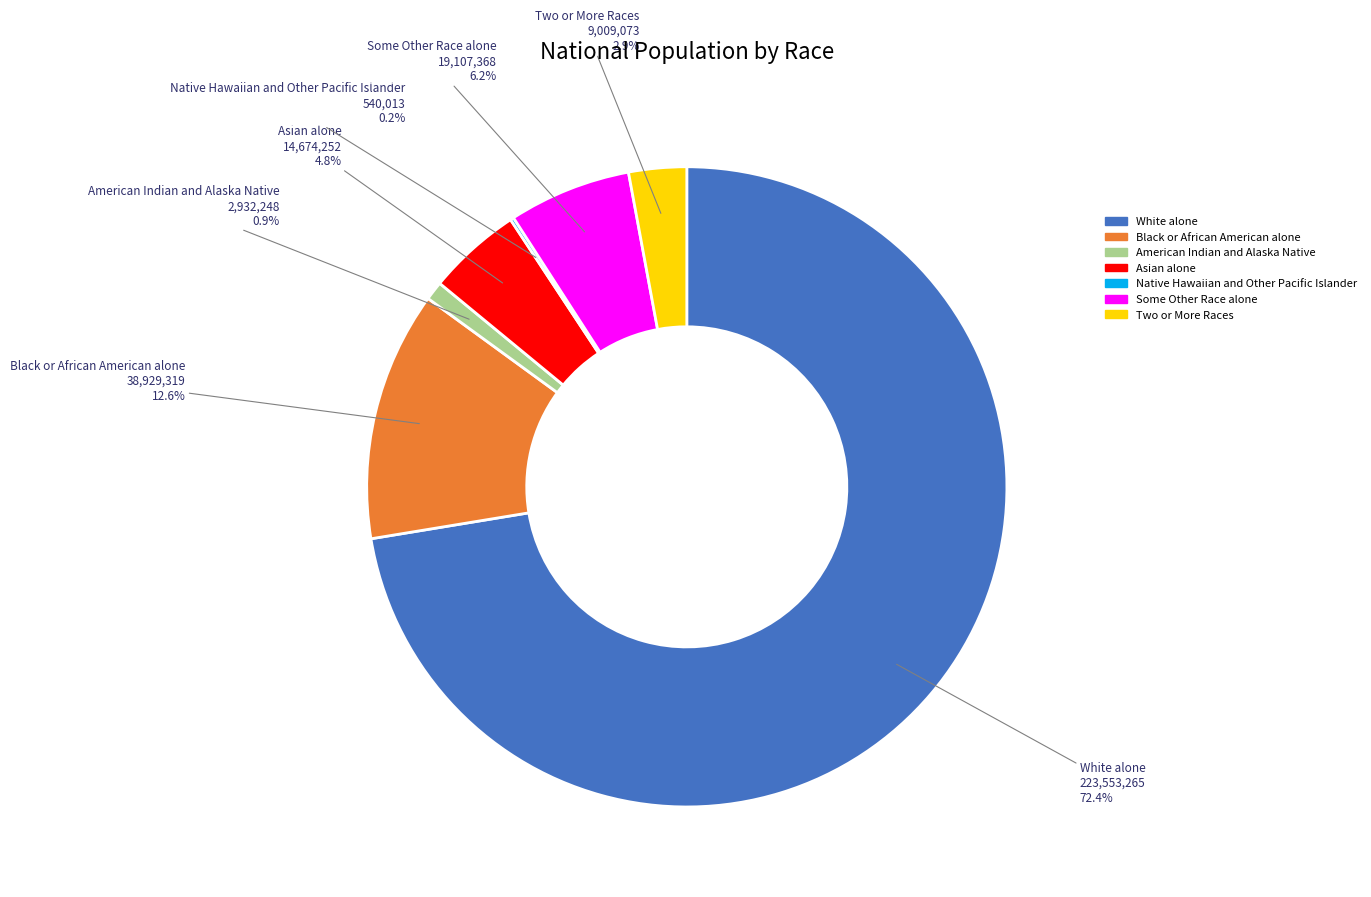

Does any single category account for the majority?

Yes